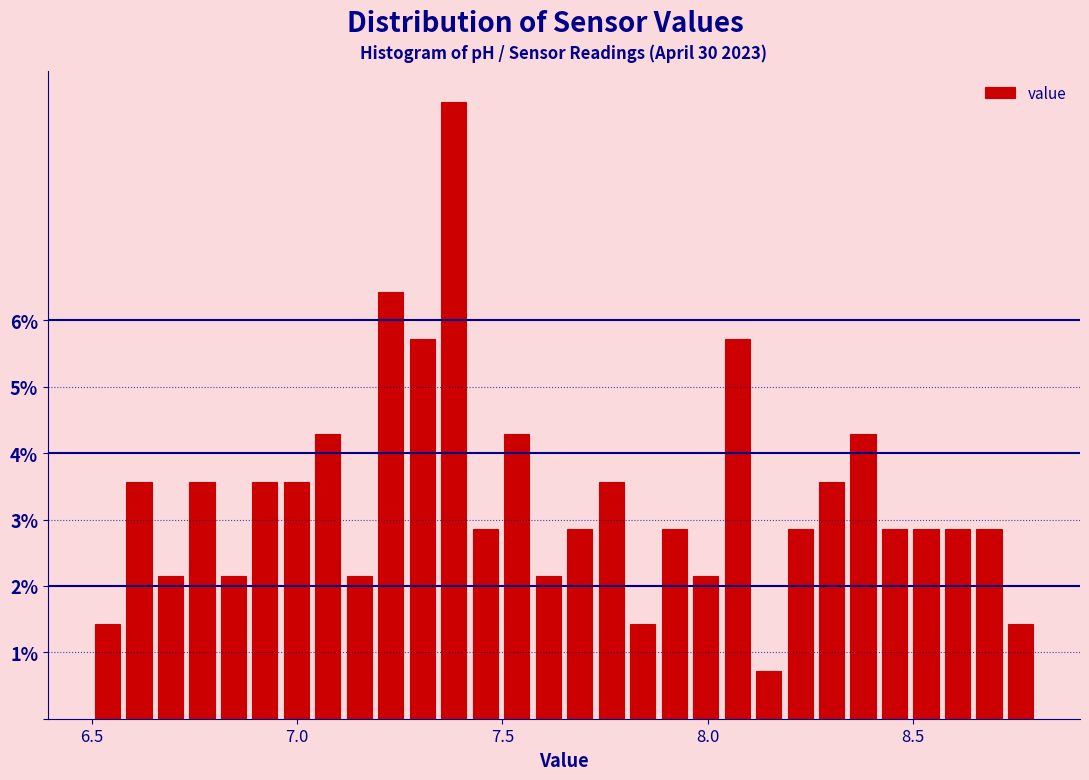

Around what value on the x-axis is the tallest bar? Give the approximate position of its centre, as read against the axis.

7.40